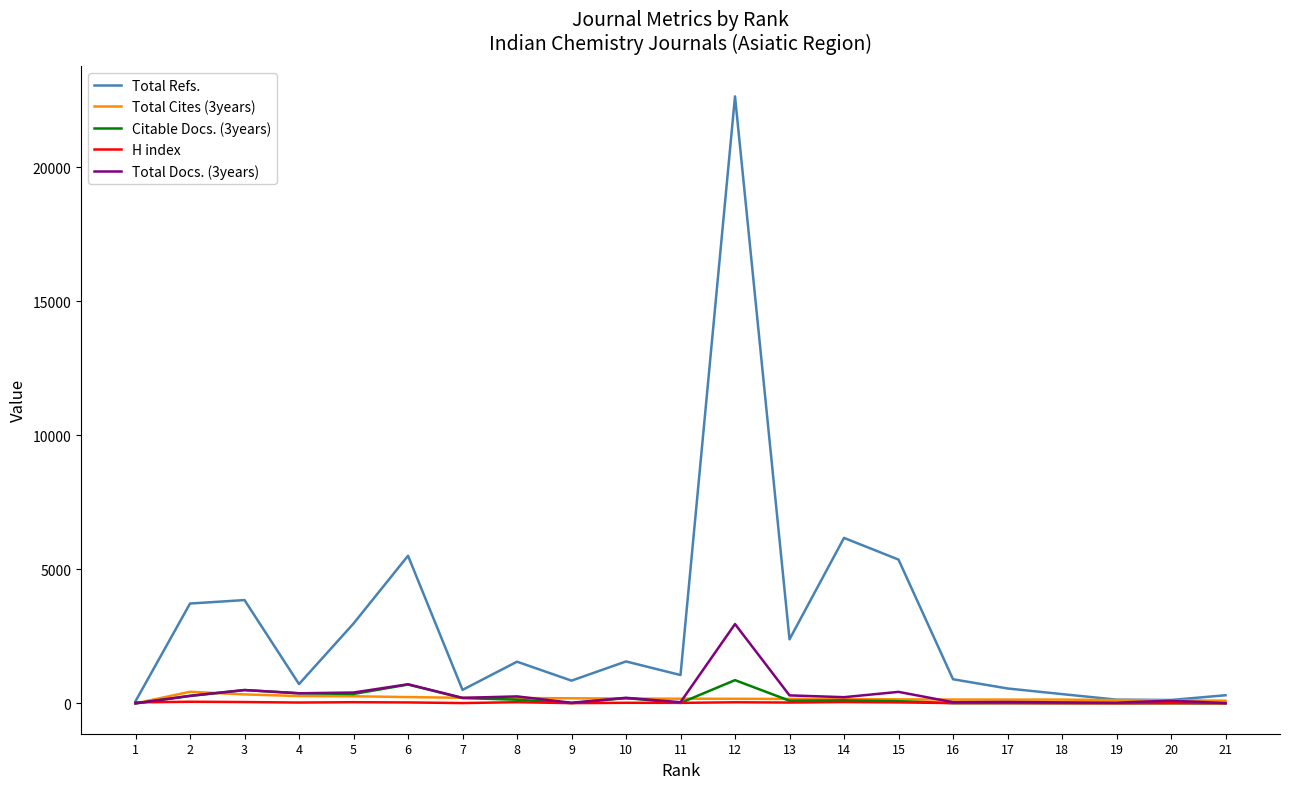

What is the difference between the maximum and minimum values in the Citable Docs. (3years) series?

867